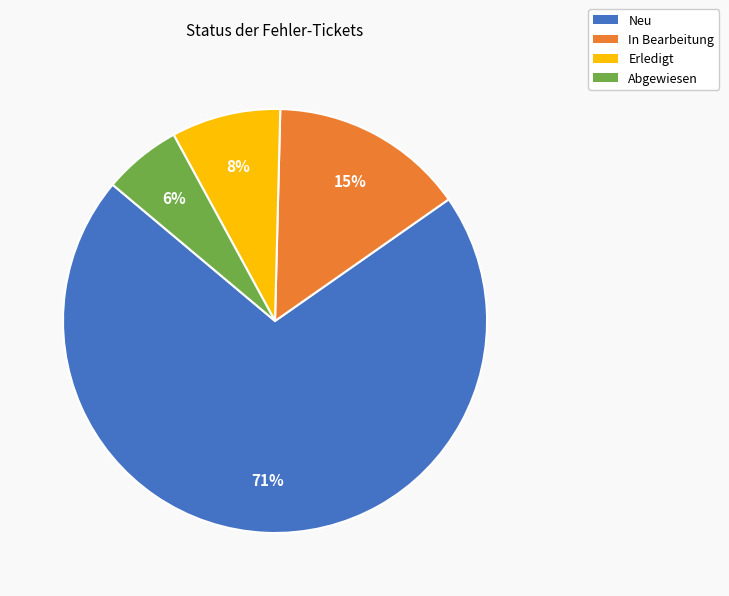

Is the sum of Erledigt and In Bearbeitung greater than half?

No